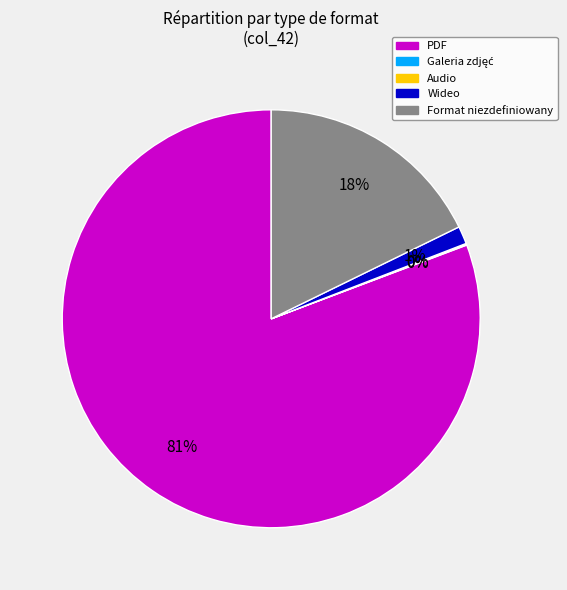

Is there a majority slice in this chart?

Yes